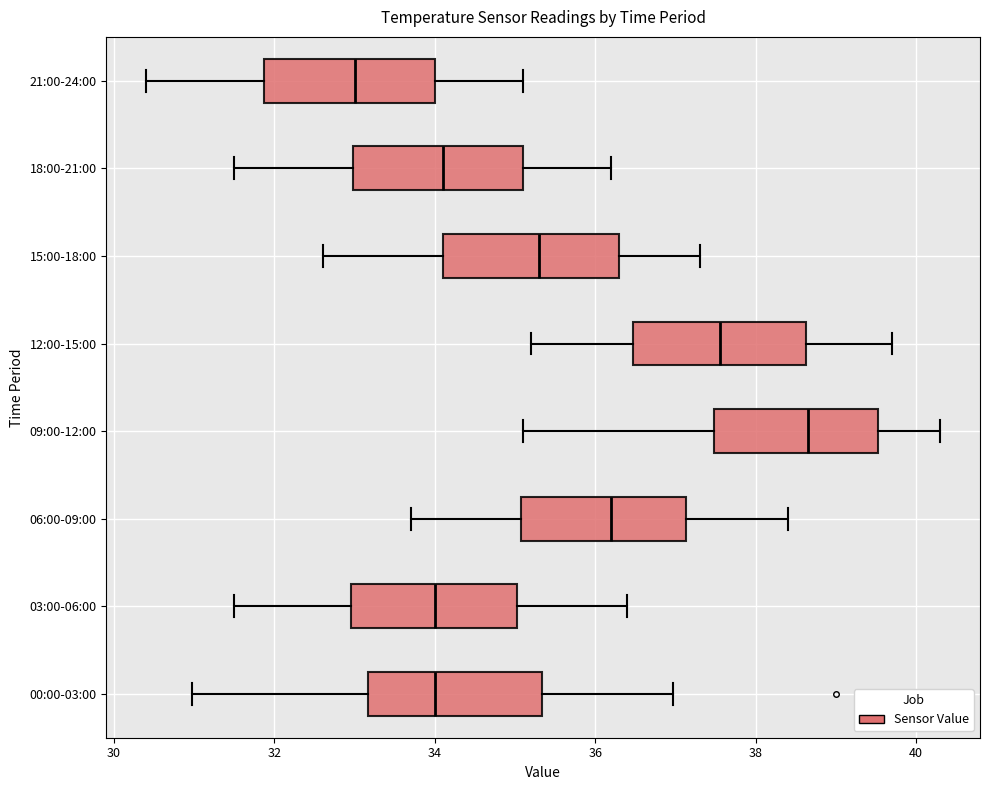

Reading bottom to top, transcribe this box plot: for each box, give where its median line is, the range the box spans, and where its two whiskers end, as read against the x-axis. The values are not printed on the chart, so give them approximately, as read against the axis.

00:00-03:00: median 34.0, box 33.2 to 35.4, whiskers 31.0 to 37.0
03:00-06:00: median 34.0, box 33.0 to 35.0, whiskers 31.6 to 36.4
06:00-09:00: median 36.2, box 35.0 to 37.2, whiskers 33.8 to 38.4
09:00-12:00: median 38.6, box 37.4 to 39.6, whiskers 35.2 to 40.4
12:00-15:00: median 37.6, box 36.4 to 38.6, whiskers 35.2 to 39.8
15:00-18:00: median 35.4, box 34.2 to 36.4, whiskers 32.6 to 37.4
18:00-21:00: median 34.2, box 33.0 to 35.2, whiskers 31.6 to 36.2
21:00-24:00: median 33.0, box 31.8 to 34.0, whiskers 30.4 to 35.2